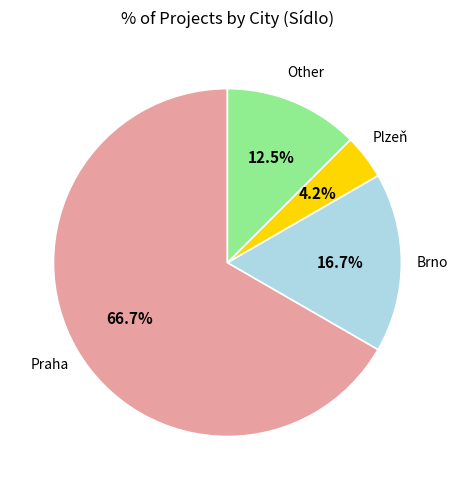

Is there a majority slice in this chart?

Yes